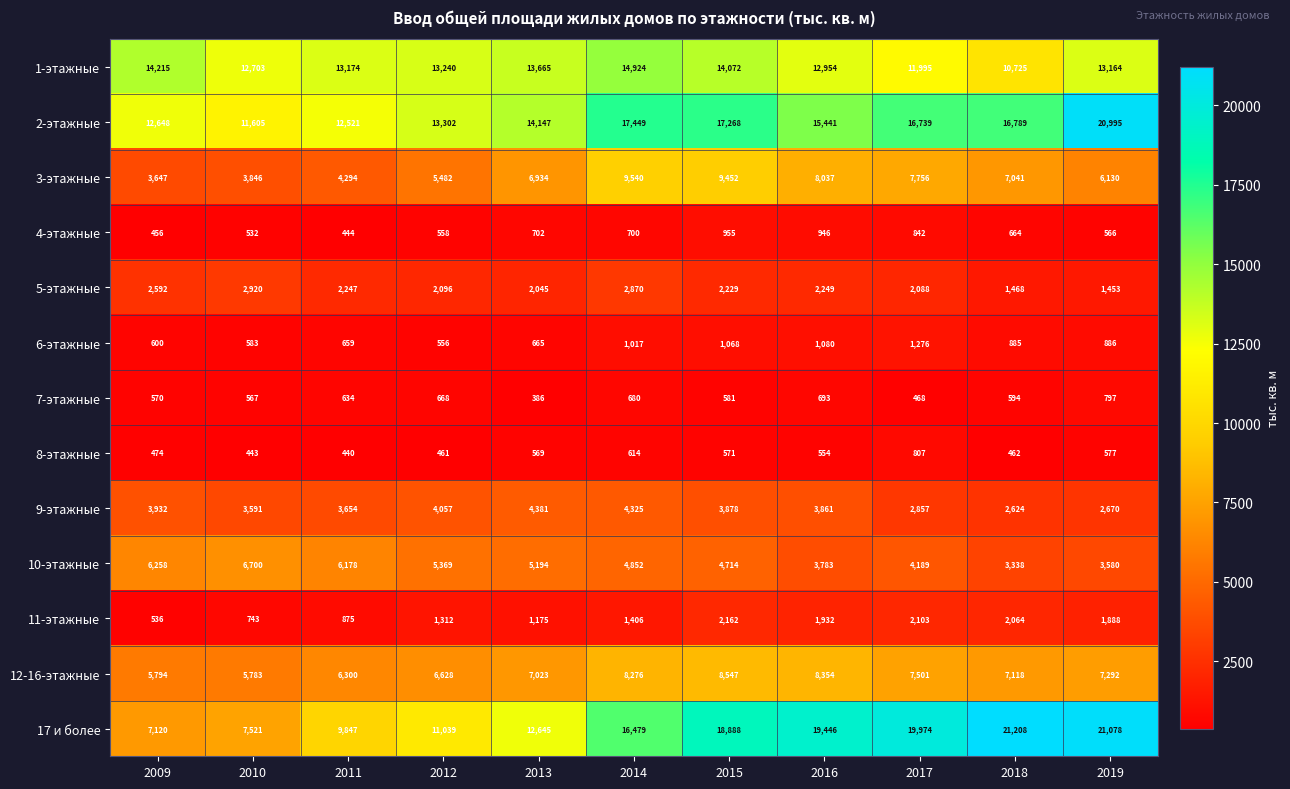

What is the difference between the maximum and minimum values in the 1-этажные series?

4199